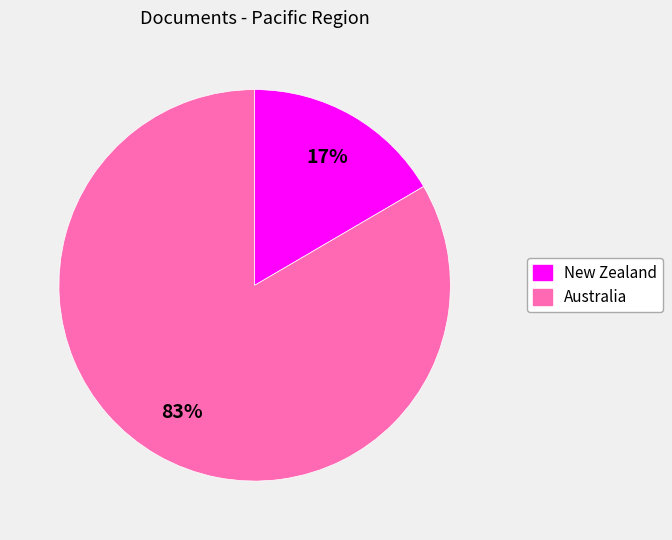

How many slices are in this pie chart?

2